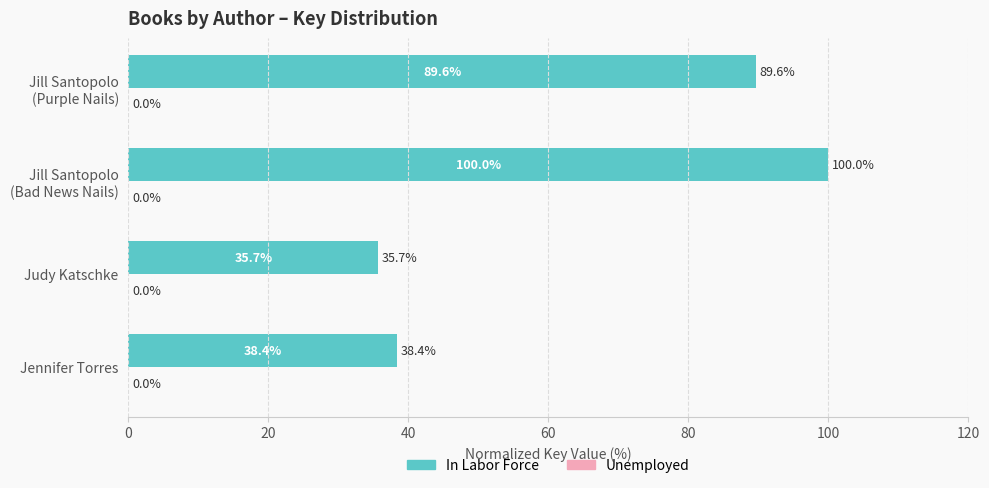

What is the difference between the maximum and minimum values?

64.3